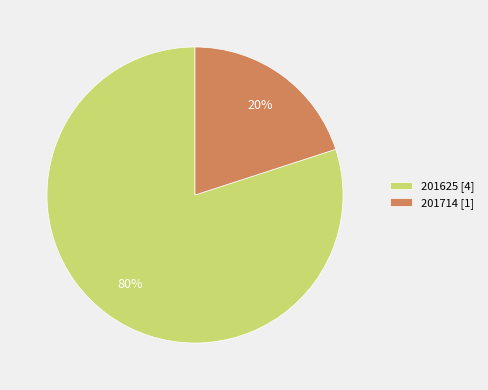

To the nearest percent, what is the difference between the 201625 and 201714 slice percentages?

60%